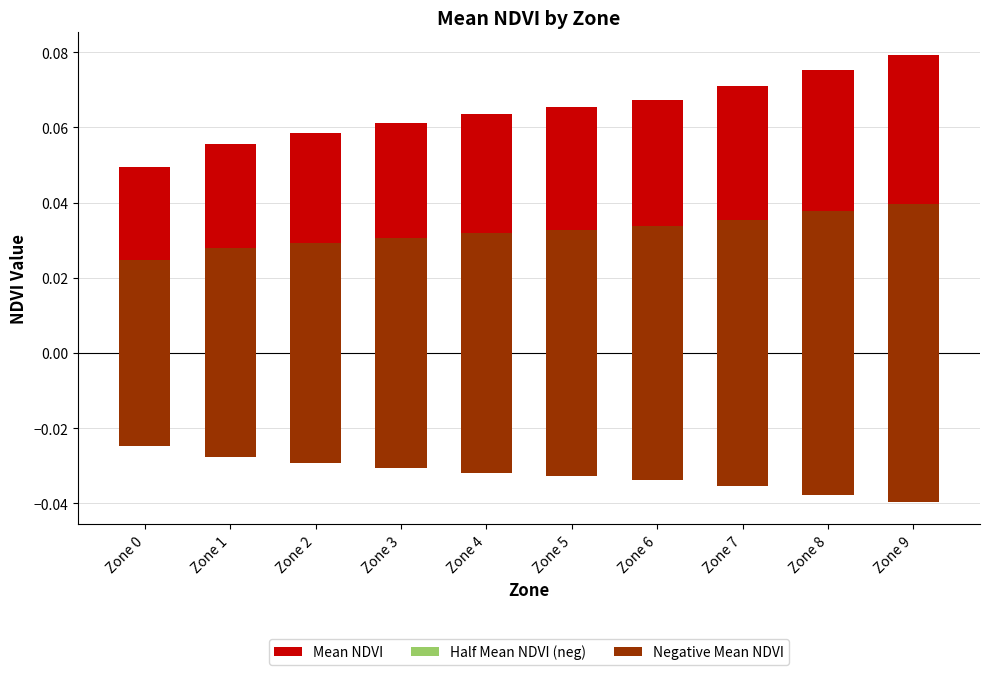

The value of Half Mean NDVI (neg) at Zone 4 is -0.0. True or false?

True